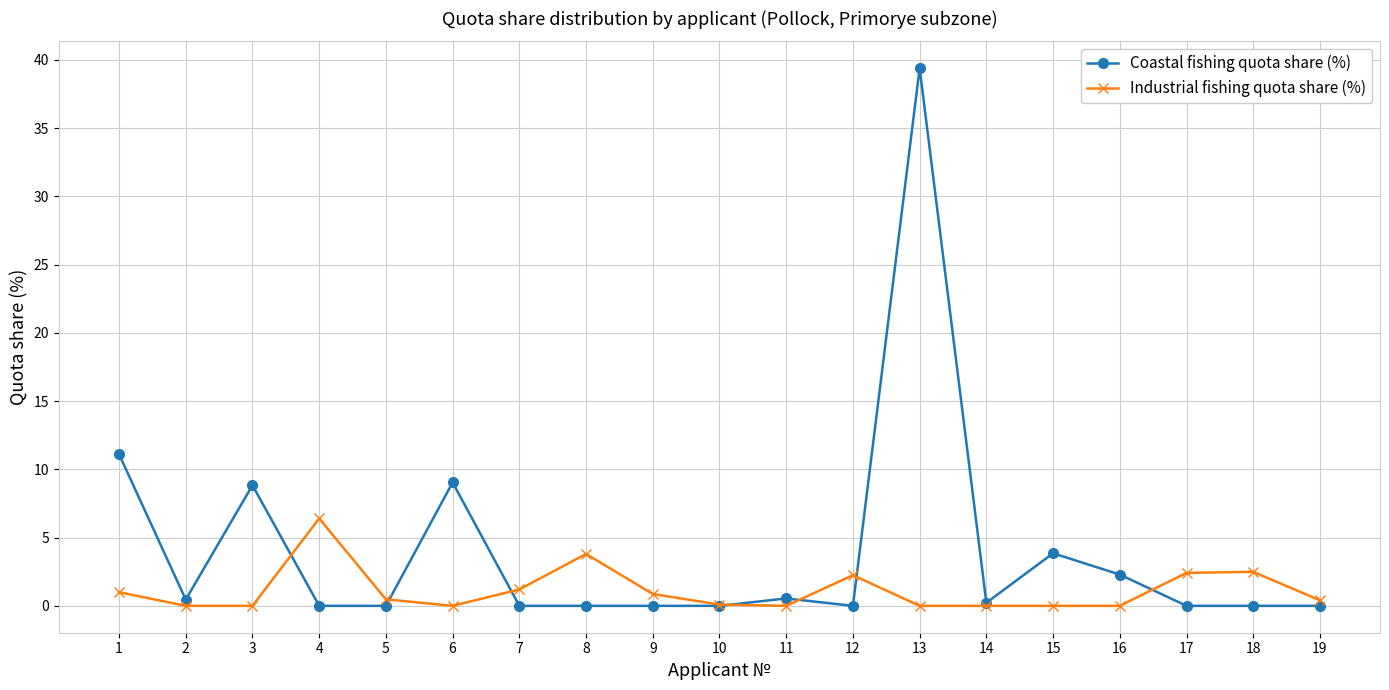

Which series has the largest total across all categories?

Coastal fishing quota share (%)